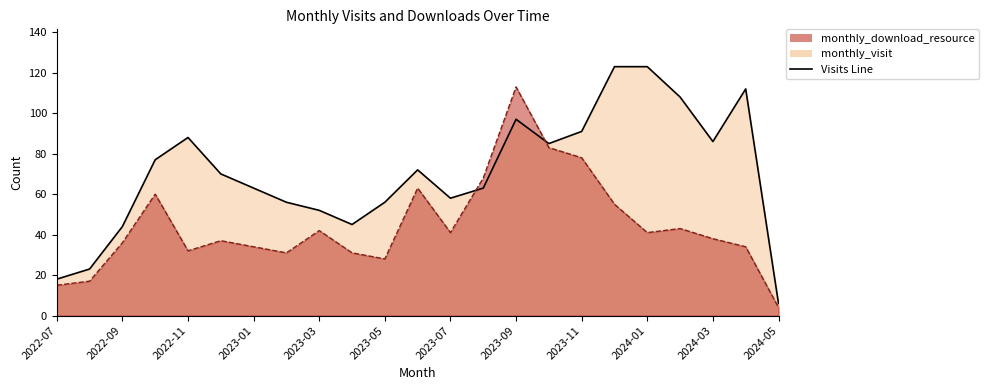

What is the label of the 4th point from the right?

2024-02